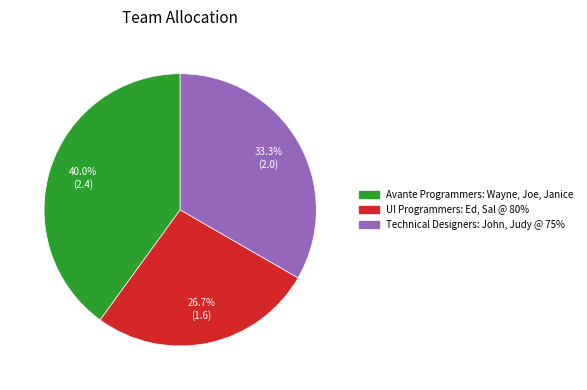

Is there a majority slice in this chart?

No